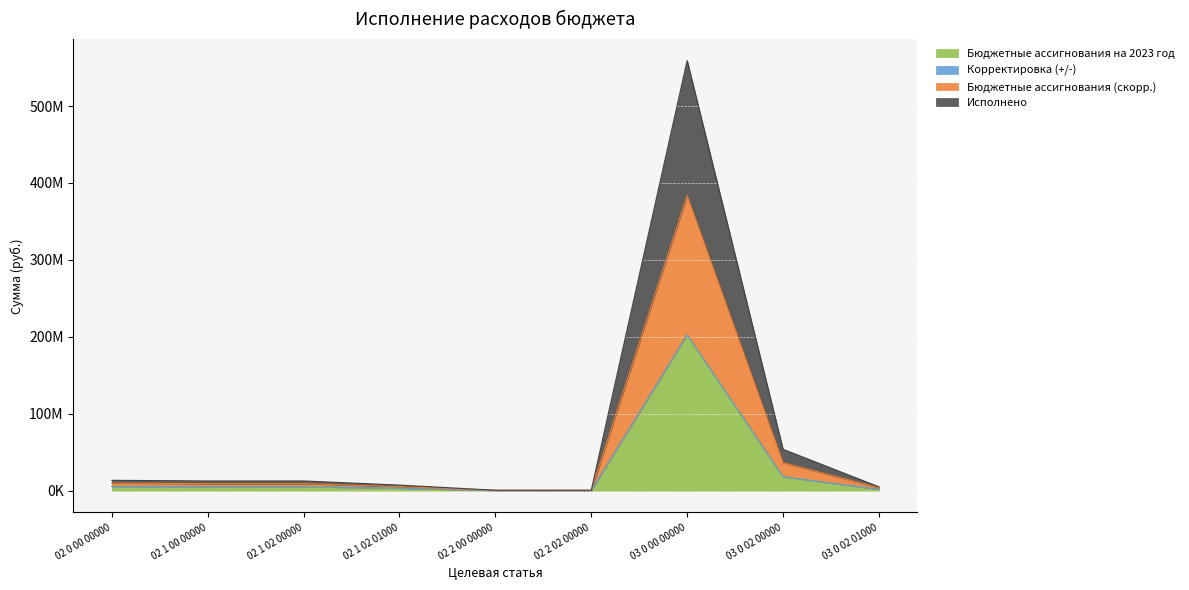

Where does the Исполнено series first go above 9318380?

02 0 00 00000